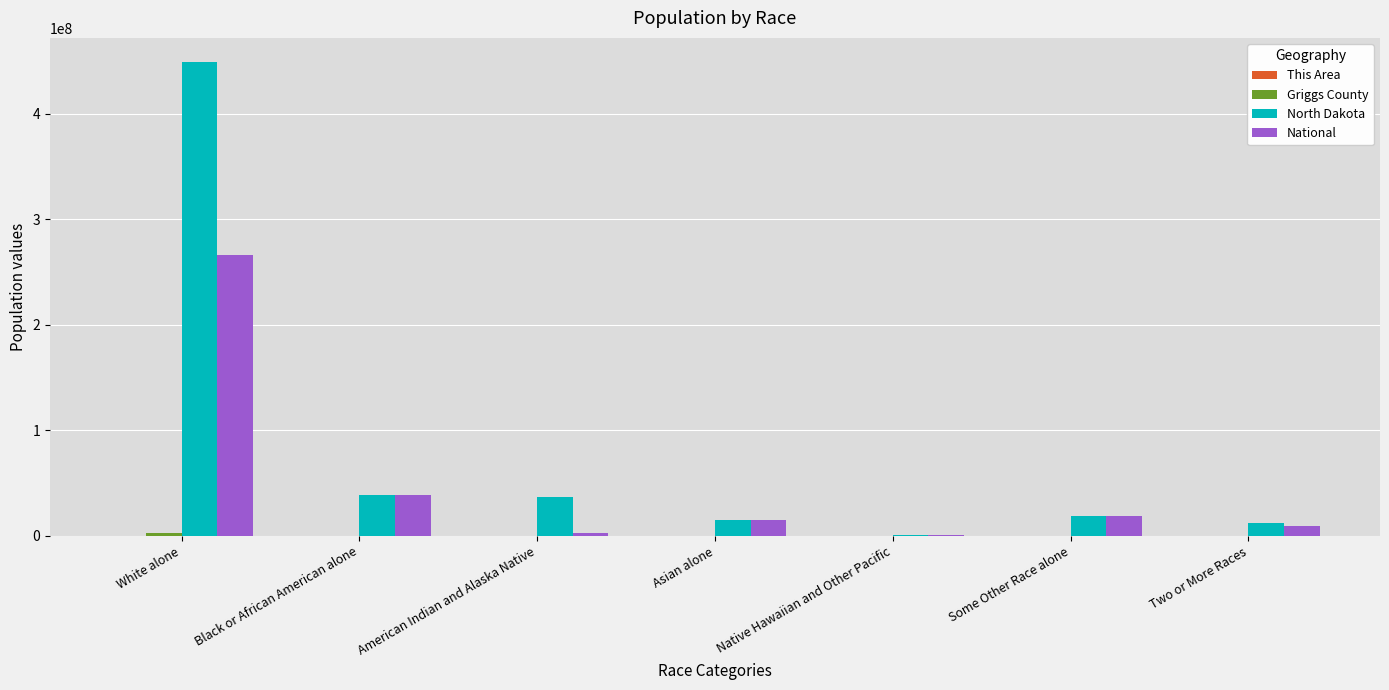

What is the greatest value displayed?

449223553